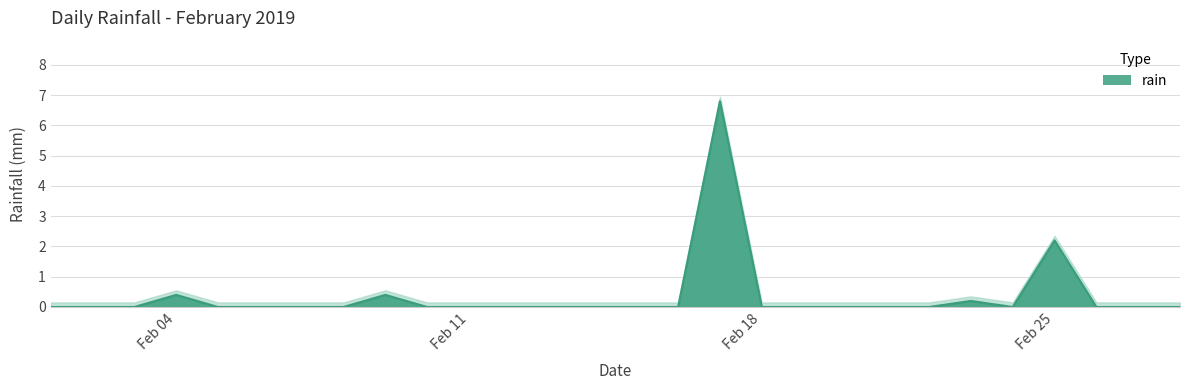

Rank the categories by value from lowest to highest.

2019-02-01, 2019-02-02, 2019-02-03, 2019-02-05, 2019-02-06, 2019-02-07, 2019-02-08, 2019-02-10, 2019-02-11, 2019-02-12, 2019-02-13, 2019-02-14, 2019-02-15, 2019-02-16, 2019-02-18, 2019-02-19, 2019-02-20, 2019-02-21, 2019-02-22, 2019-02-24, 2019-02-26, 2019-02-27, 2019-02-28, 2019-02-23, 2019-02-04, 2019-02-09, 2019-02-25, 2019-02-17